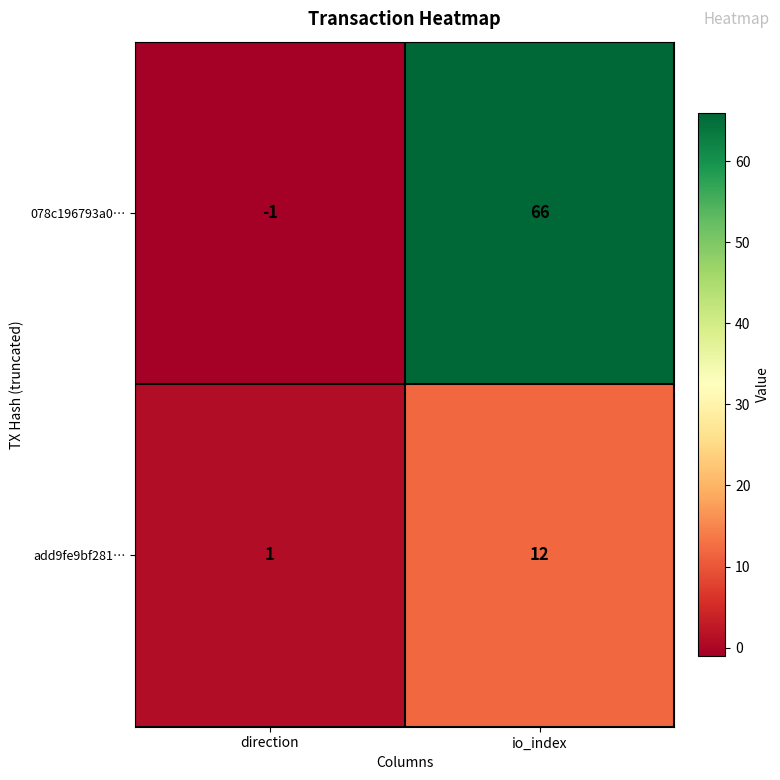

Rank the series by their maximum value, from lowest to highest.

add9fe9bf281…, 078c196793a0…